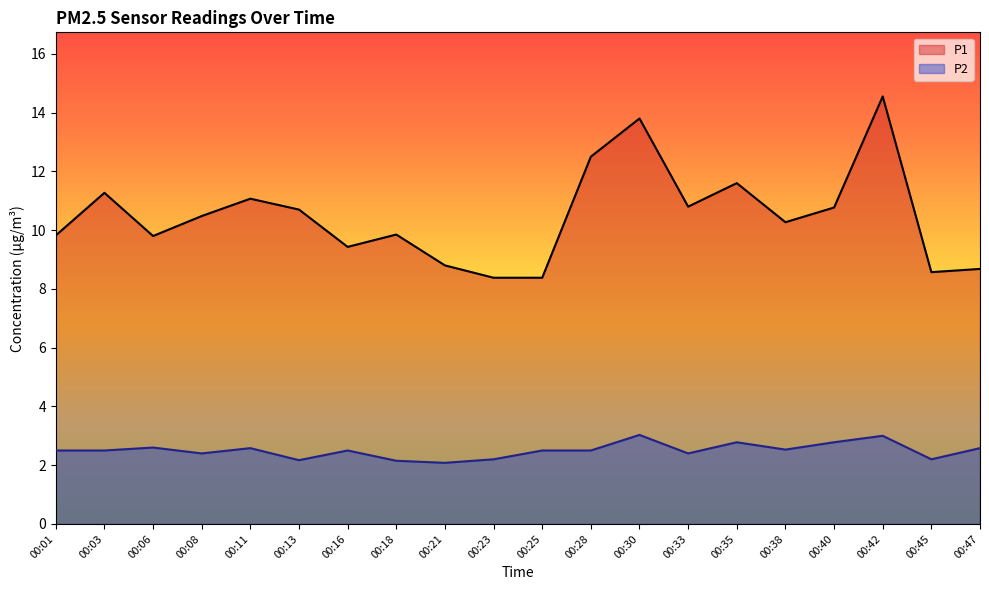

What is the smallest value displayed?

2.1